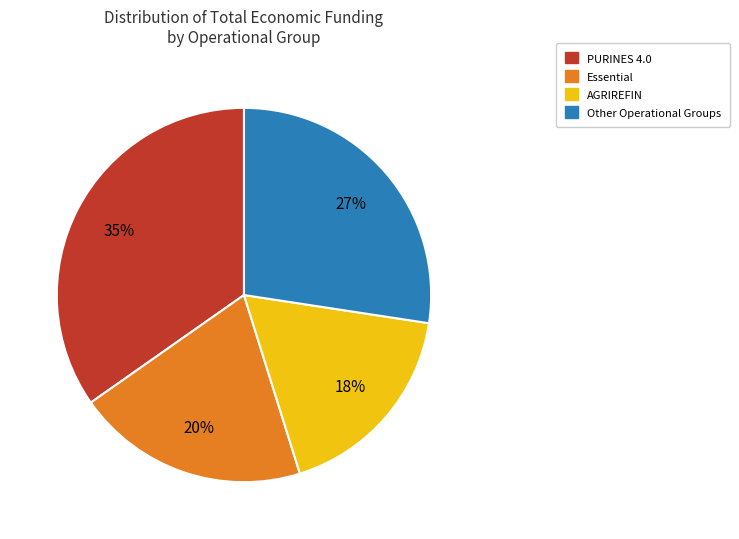

Count the number of slices in the pie.

4